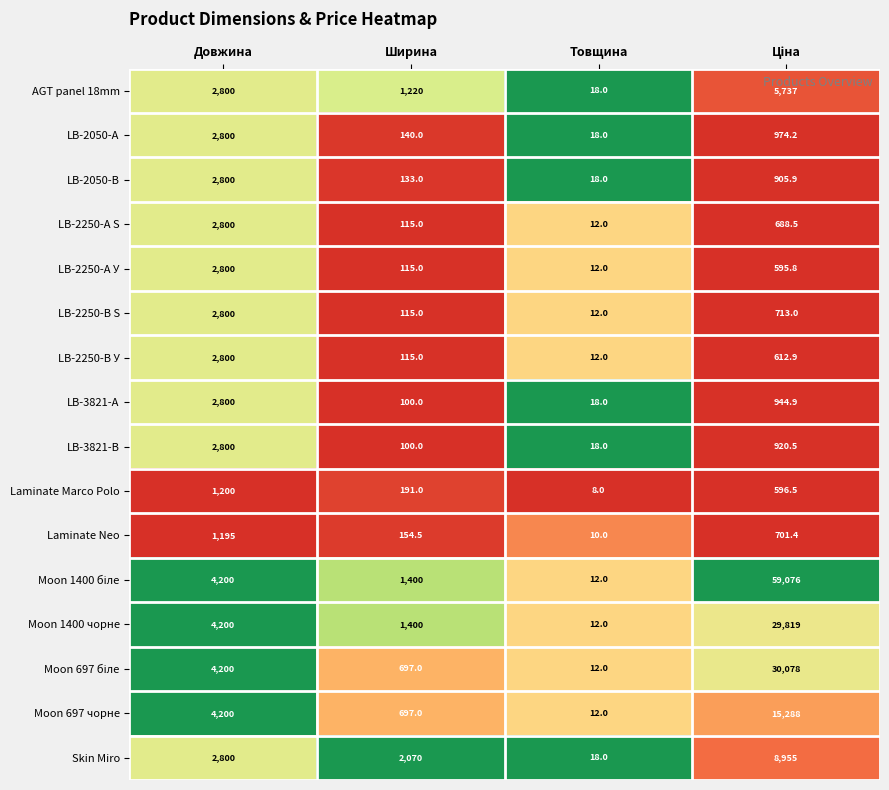

Where does the LB-2050-А series first go above 974?

Довжина